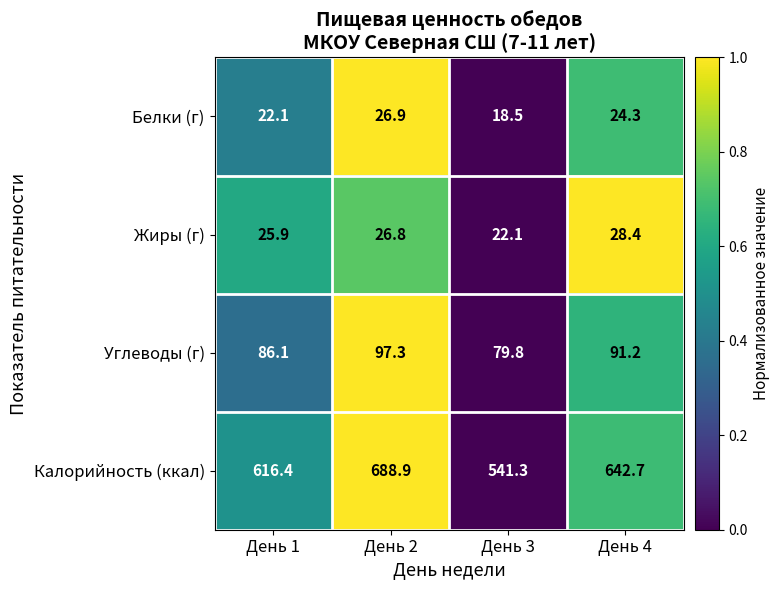

Which series has the largest total across all categories?

Калорийность (ккал)